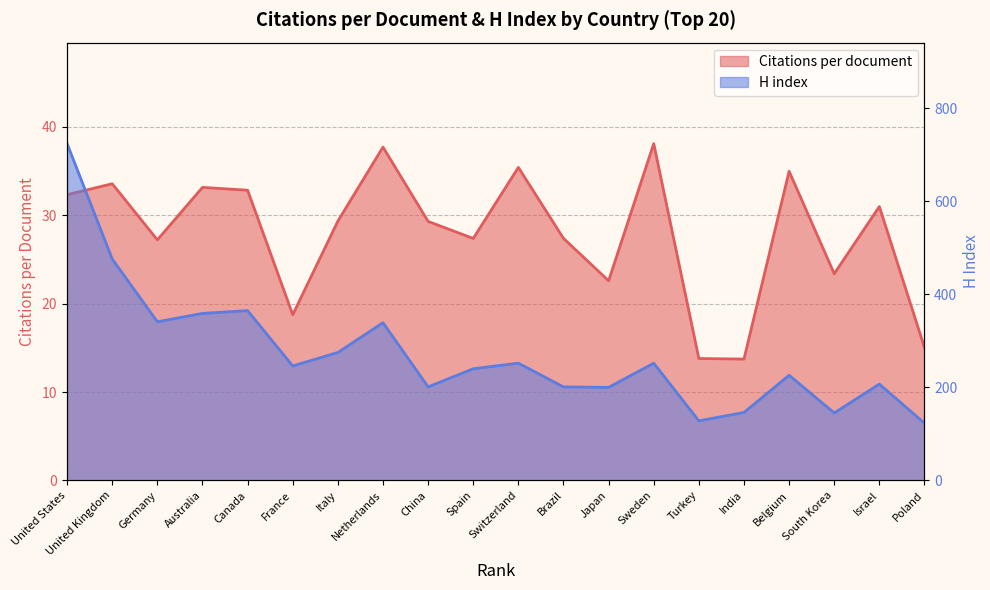

The value of Citations per document at Netherlands is 63.1. True or false?

False